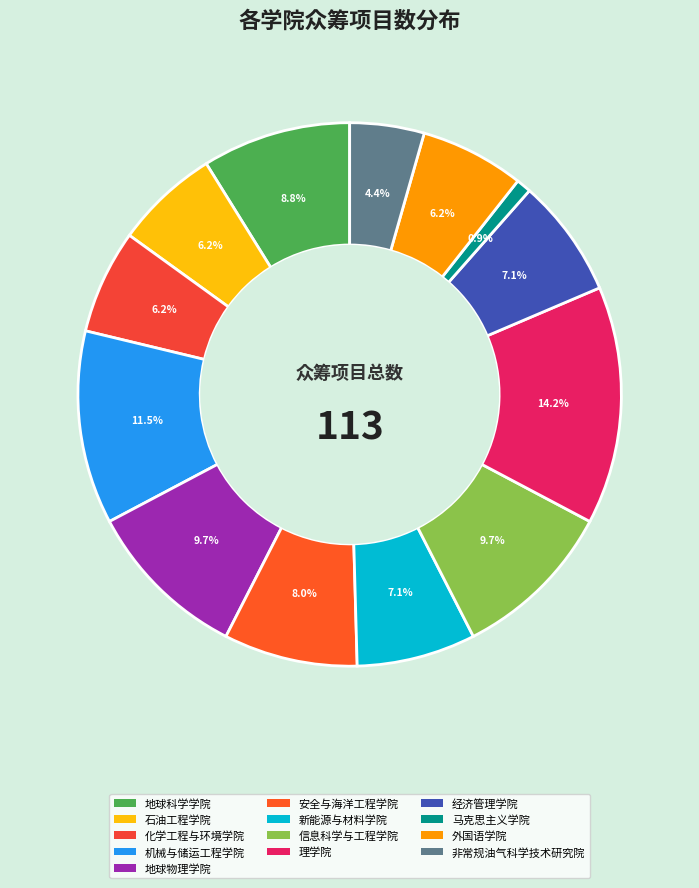

How much of the chart is everything except 安全与海洋工程学院?

92.0%